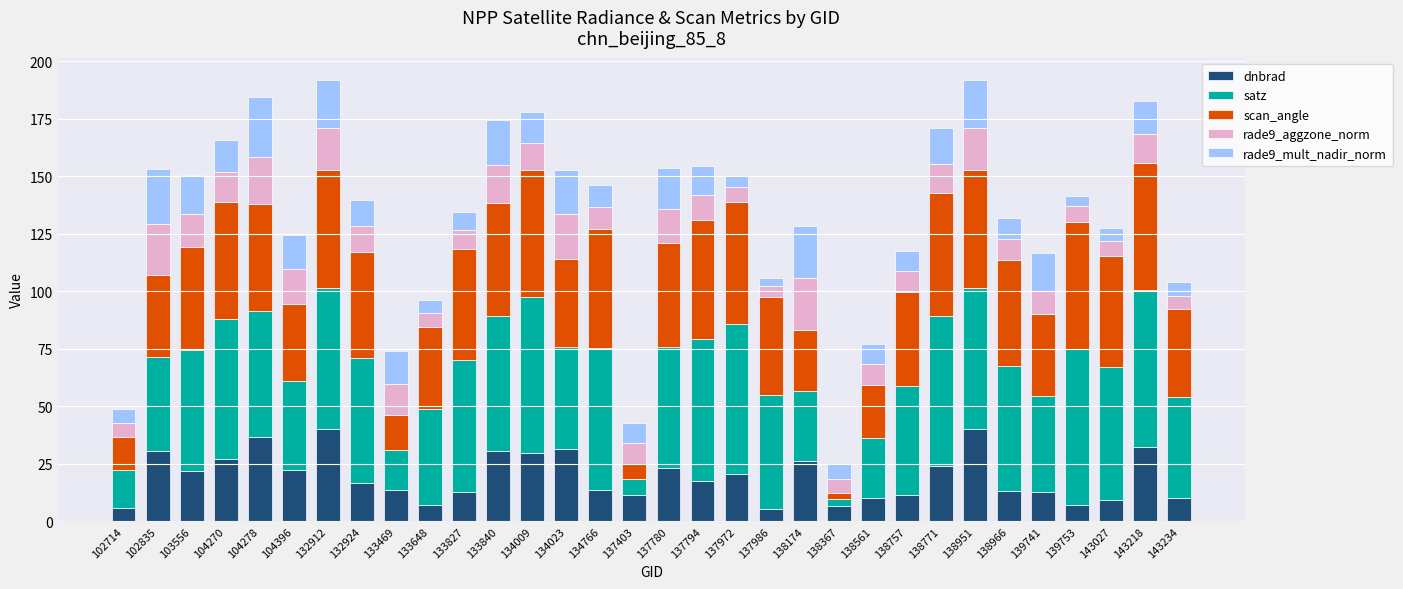

What is the minimum value for dnbrad?

5.1